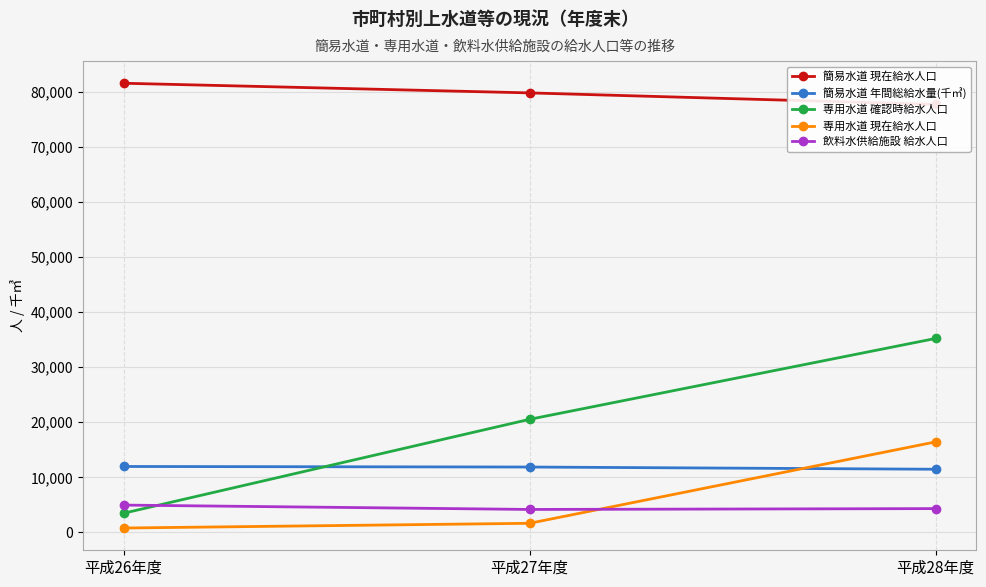

What position from the left is 平成27年度?

2